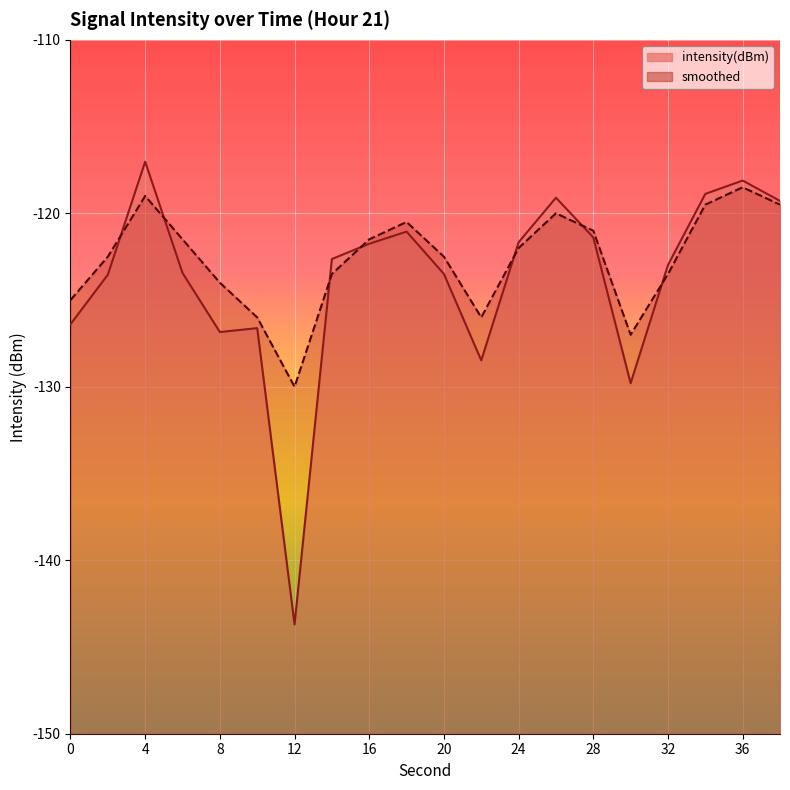

Reading right to left, extract all data points from this chart.

intensity(dBm): -119.3	-118.1	-118.9	-123.0	-129.8	-121.4	-119.1	-121.7	-128.5	-123.5	-121.1	-121.8	-122.6	-143.7	-126.6	-126.8	-123.4	-117.0	-123.5	-126.4
smoothed: -119.5	-118.5	-119.5	-123.5	-127.0	-121.0	-120.0	-122.0	-126.0	-122.5	-120.5	-121.5	-123.5	-130.0	-126.0	-124.0	-121.5	-119.0	-122.5	-125.0